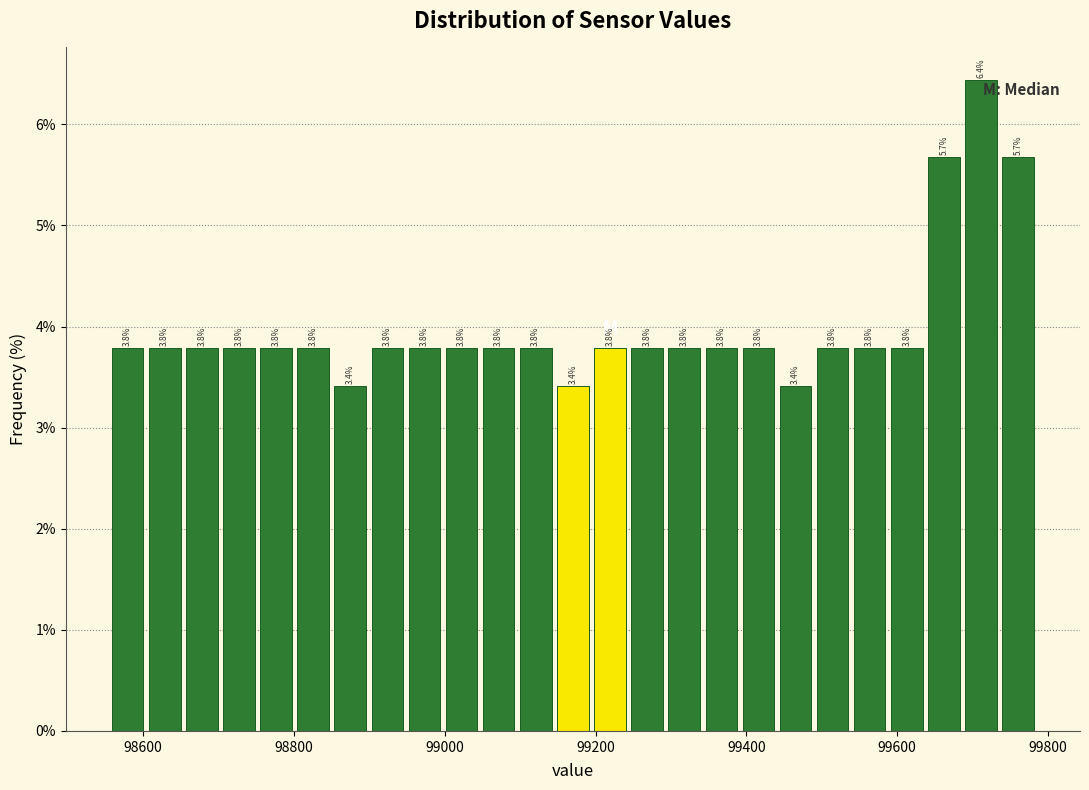

Around what value on the x-axis is the tallest bar? Give the approximate position of its centre, as read against the axis.

99720